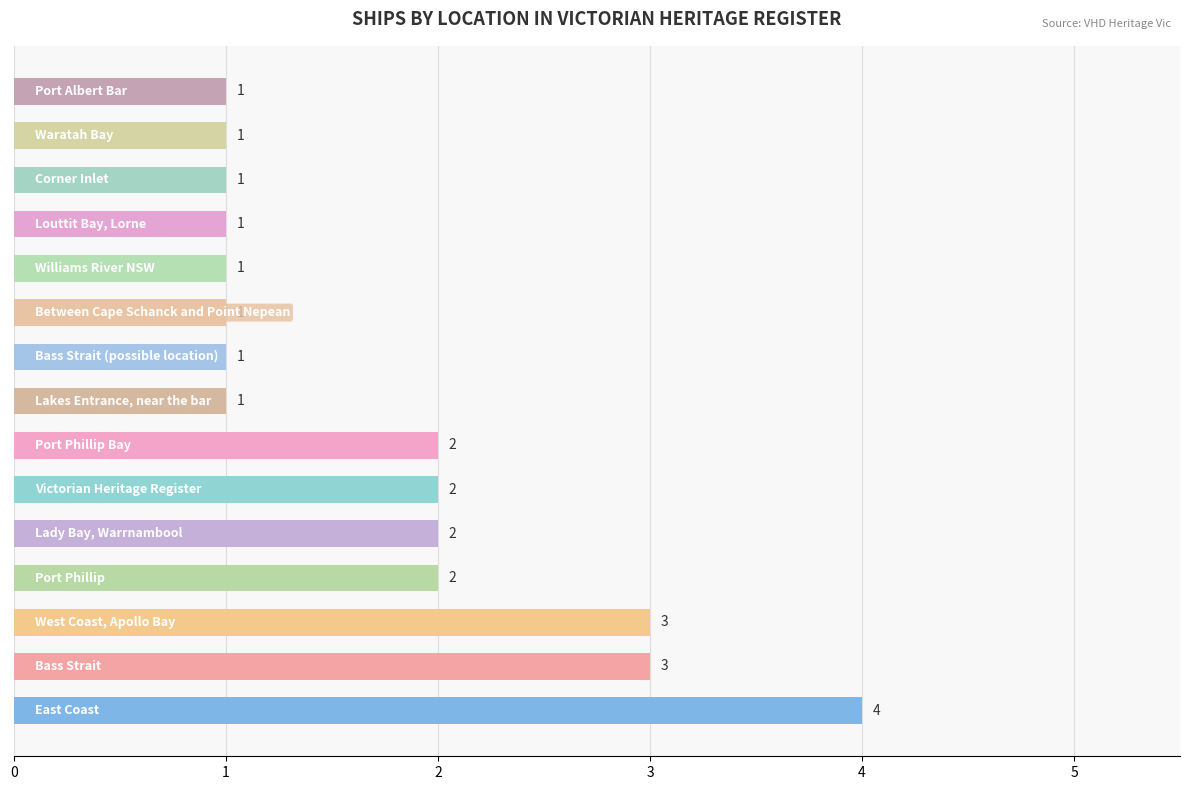

Count the values in the range 1 to 2.

12